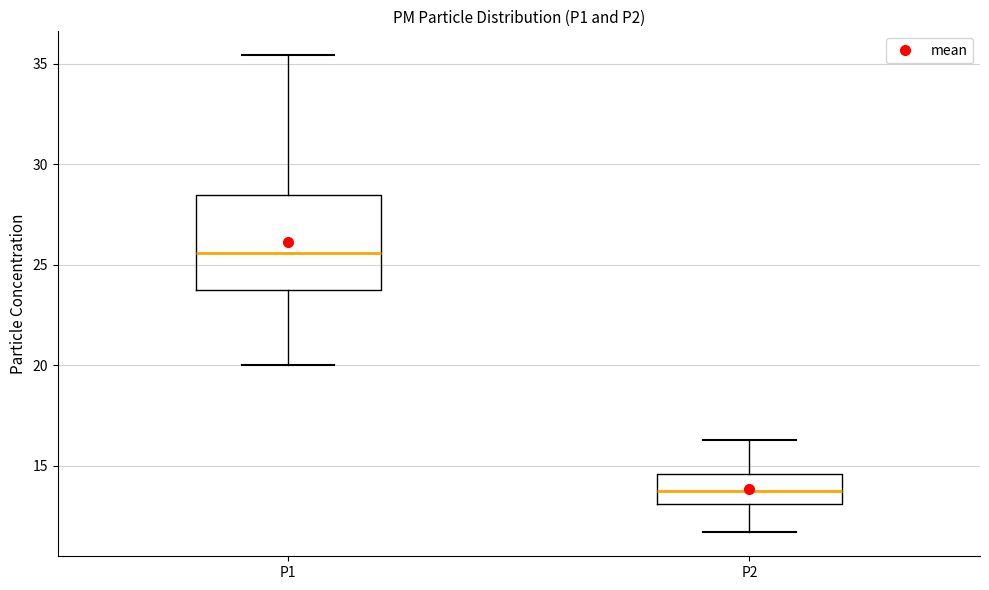

Which box is the tallest, from its lower edge to its upper edge?

P1